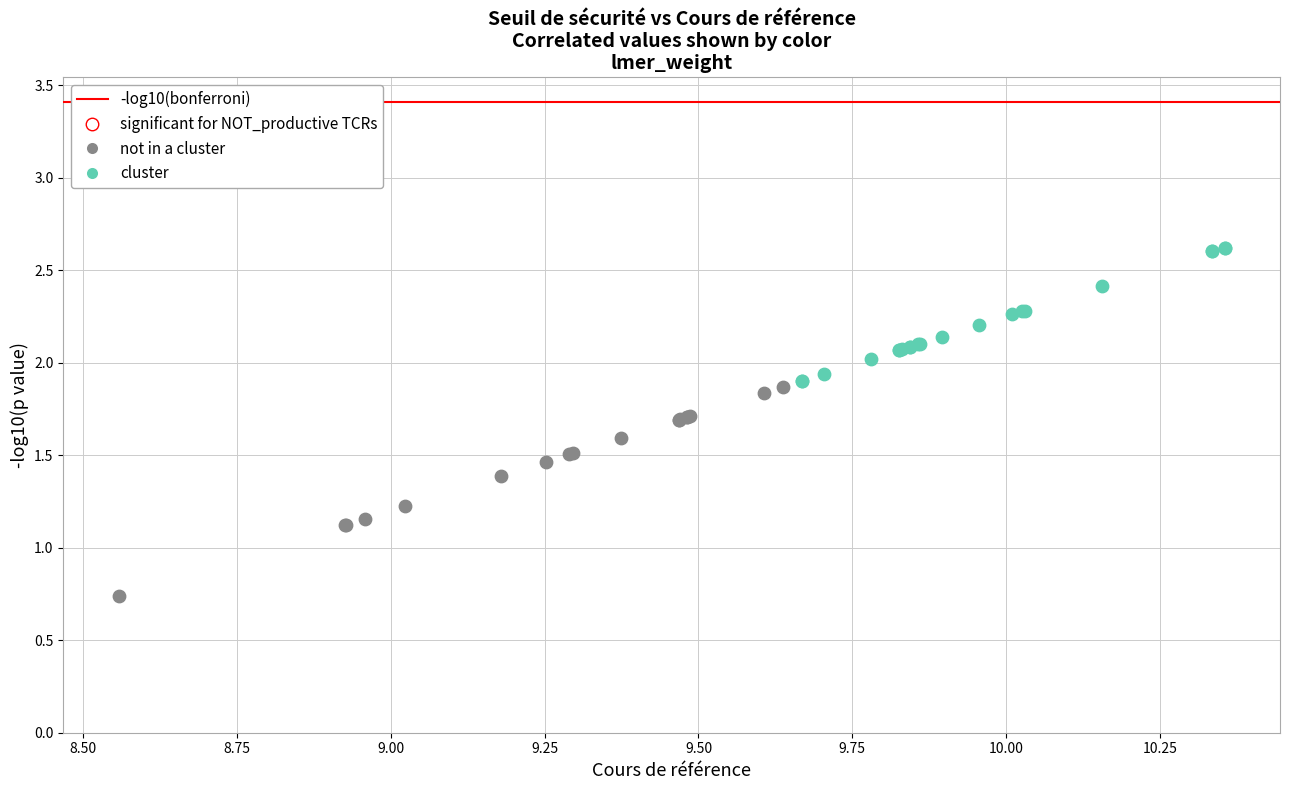

Which series has the largest Y range (max minus min)?

not in a cluster